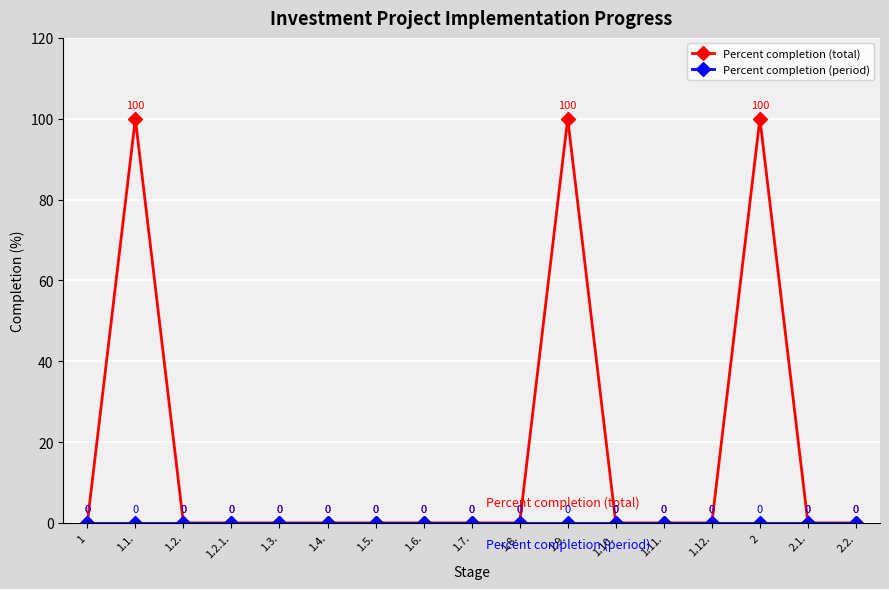

The value of Percent completion (total) at 1.5. is -40. True or false?

False